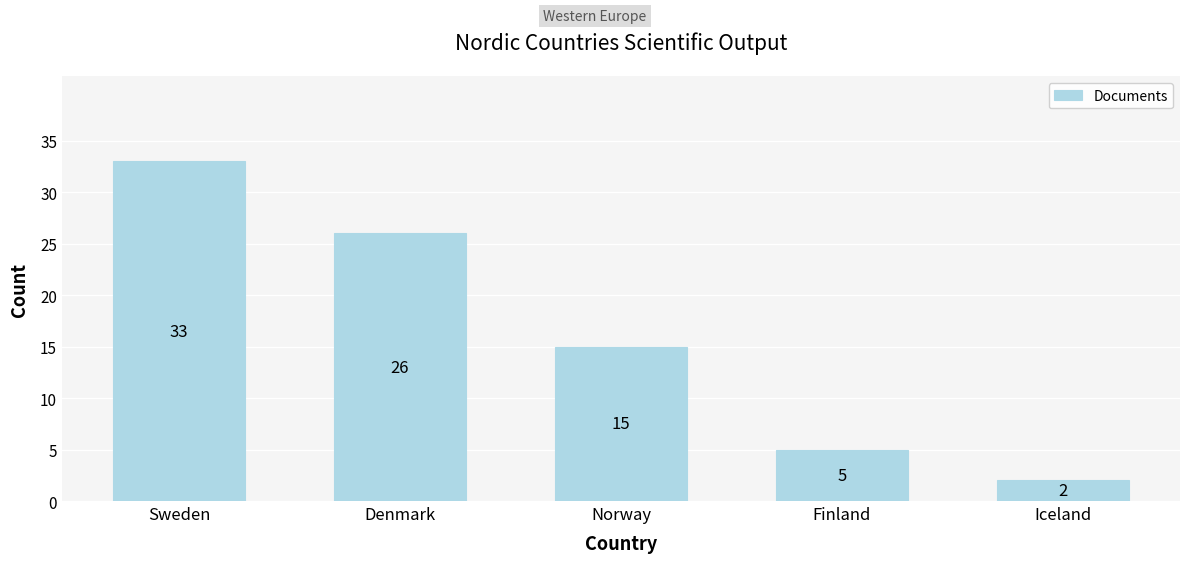

Between Sweden and Norway, which is larger?

Sweden